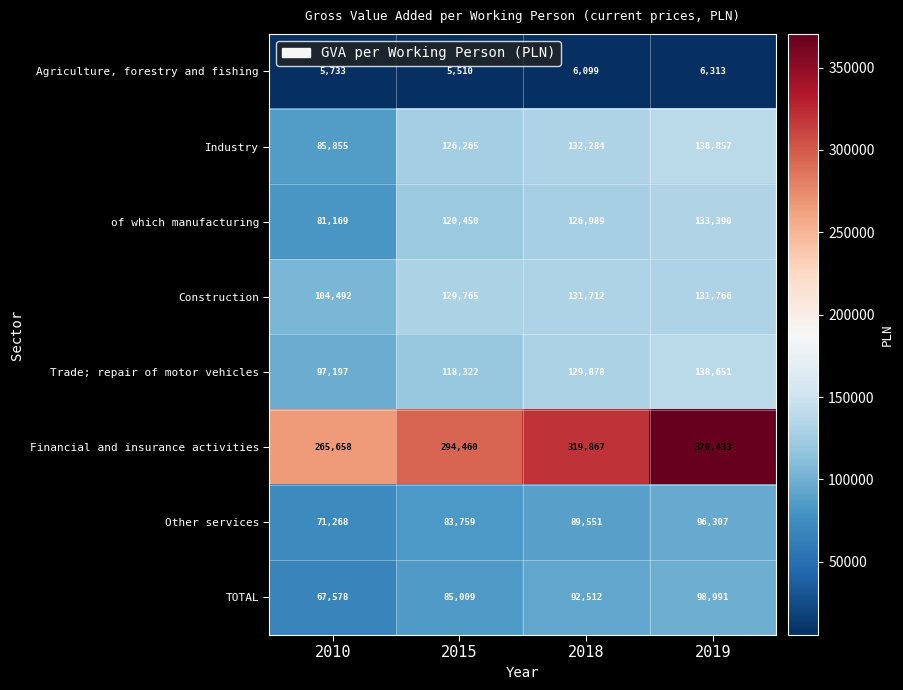

What is the total value across all series at 2018?

1028892